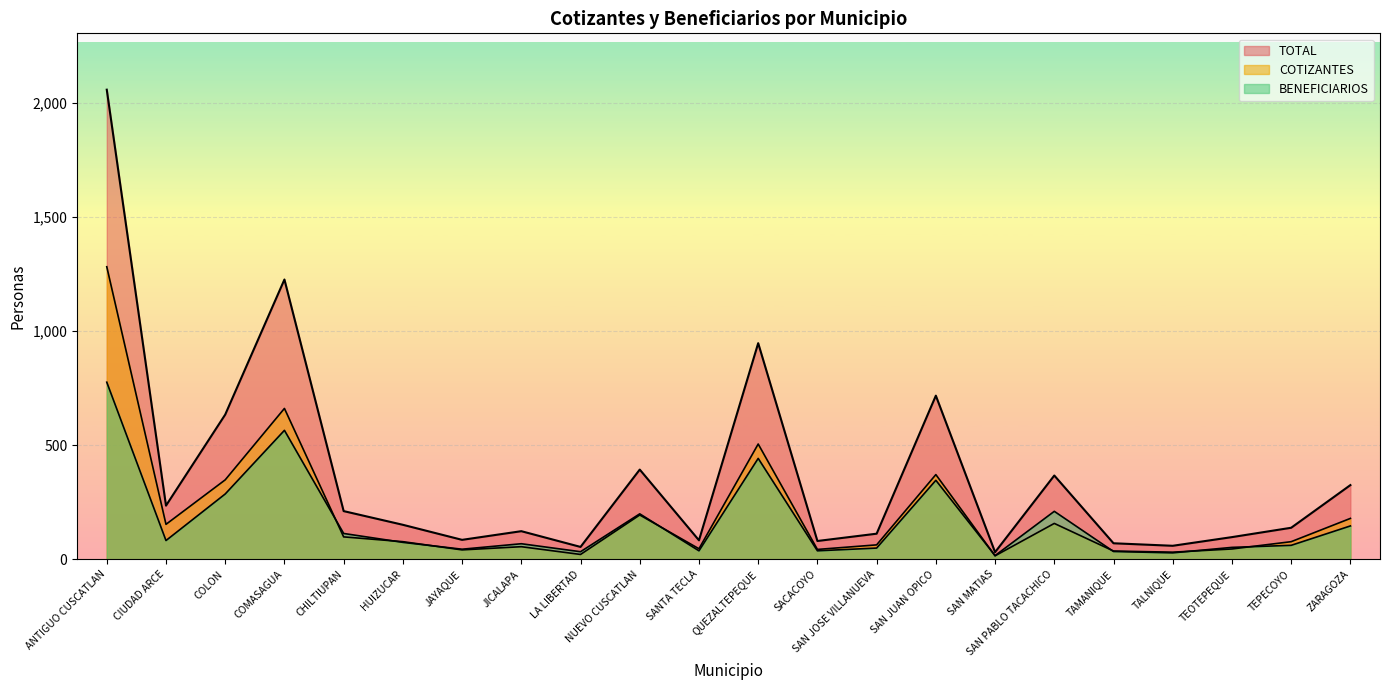

Reading left to right, what are all the values shown in this chart?

ANTIGUO CUSCATLAN=2058	CIUDAD ARCE=235	COLON=634	COMASAGUA=1226	CHILTIUPAN=211	HUIZUCAR=151	JAYAQUE=85	JICALAPA=123	LA LIBERTAD=54	NUEVO CUSCATLAN=393	SANTA TECLA=83	QUEZALTEPEQUE=947	SACACOYO=80	SAN JOSE VILLANUEVA=112	SAN JUAN OPICO=717	SAN MATIAS=31	SAN PABLO TACACHICO=367	TAMANIQUE=70	TALNIQUE=59	TEOTEPEQUE=97	TEPECOYO=138	ZARAGOZA=325